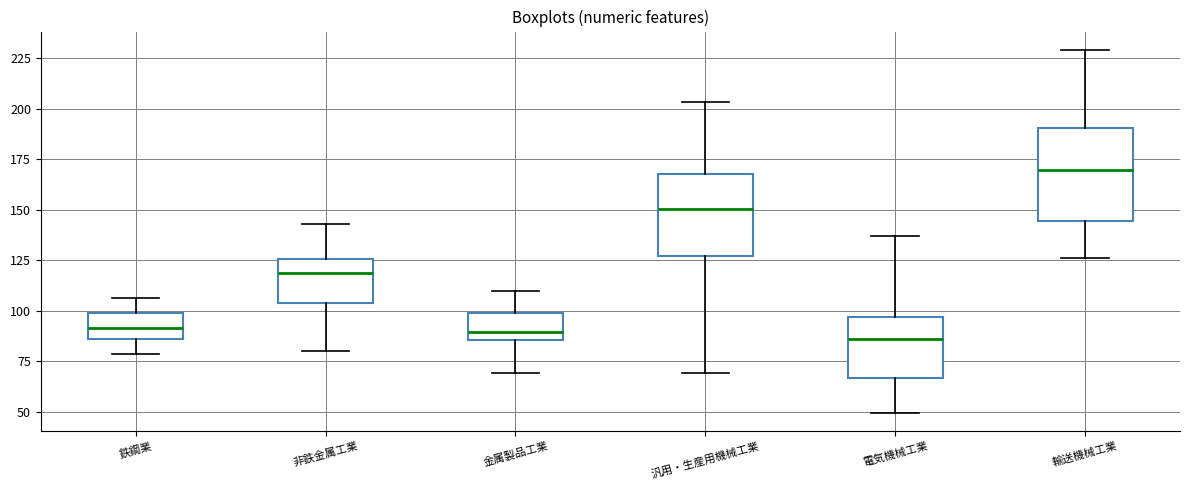

Reading left to right, transcribe this box plot: for each box, give where its median line is, the range the box spans, and where its two whiskers end, as read against the y-axis. The values are not printed on the chart, so give them approximately, as read against the axis.

鉄鋼業: median 90, box 85 to 100, whiskers 80 to 105
非鉄金属工業: median 120, box 105 to 125, whiskers 80 to 145
金属製品工業: median 90, box 85 to 100, whiskers 70 to 110
汎用・生産用機械工業: median 150, box 125 to 170, whiskers 70 to 205
電気機械工業: median 85, box 65 to 95, whiskers 50 to 135
輸送機械工業: median 170, box 145 to 190, whiskers 125 to 230